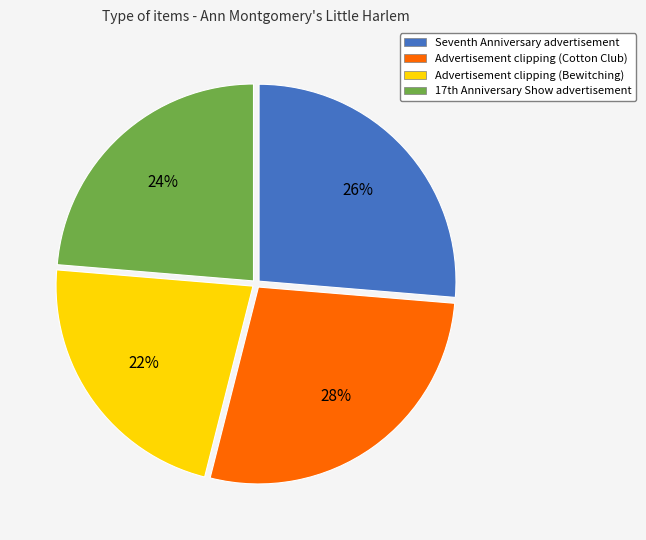

How many slices are in this pie chart?

4